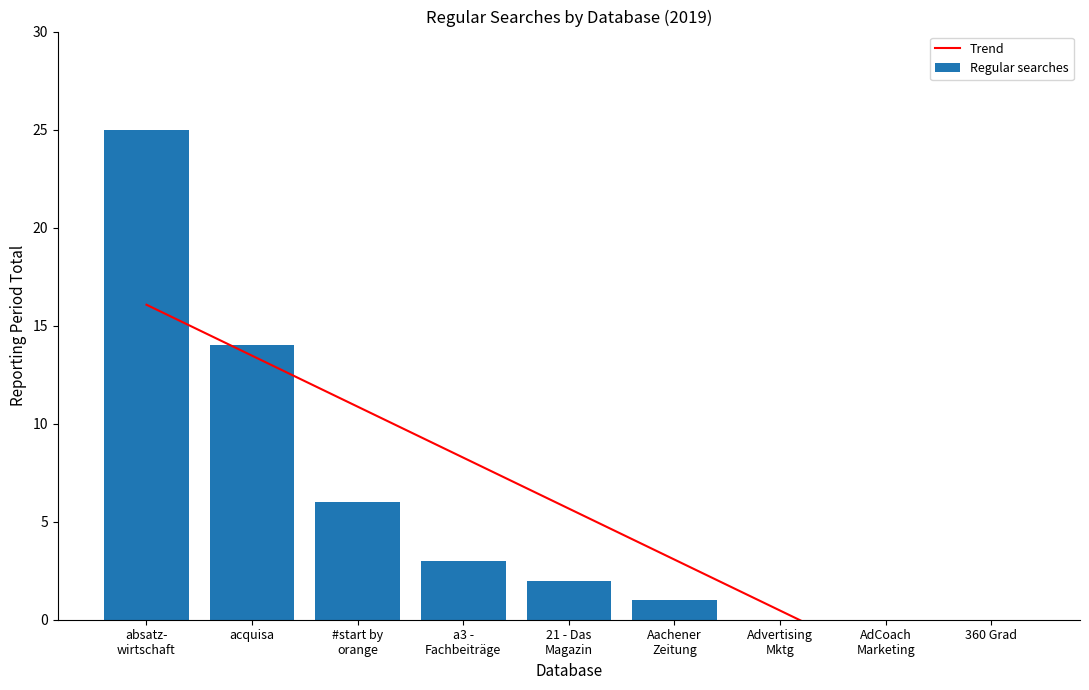

Which category has the lowest value in the Trend series?

360 Grad